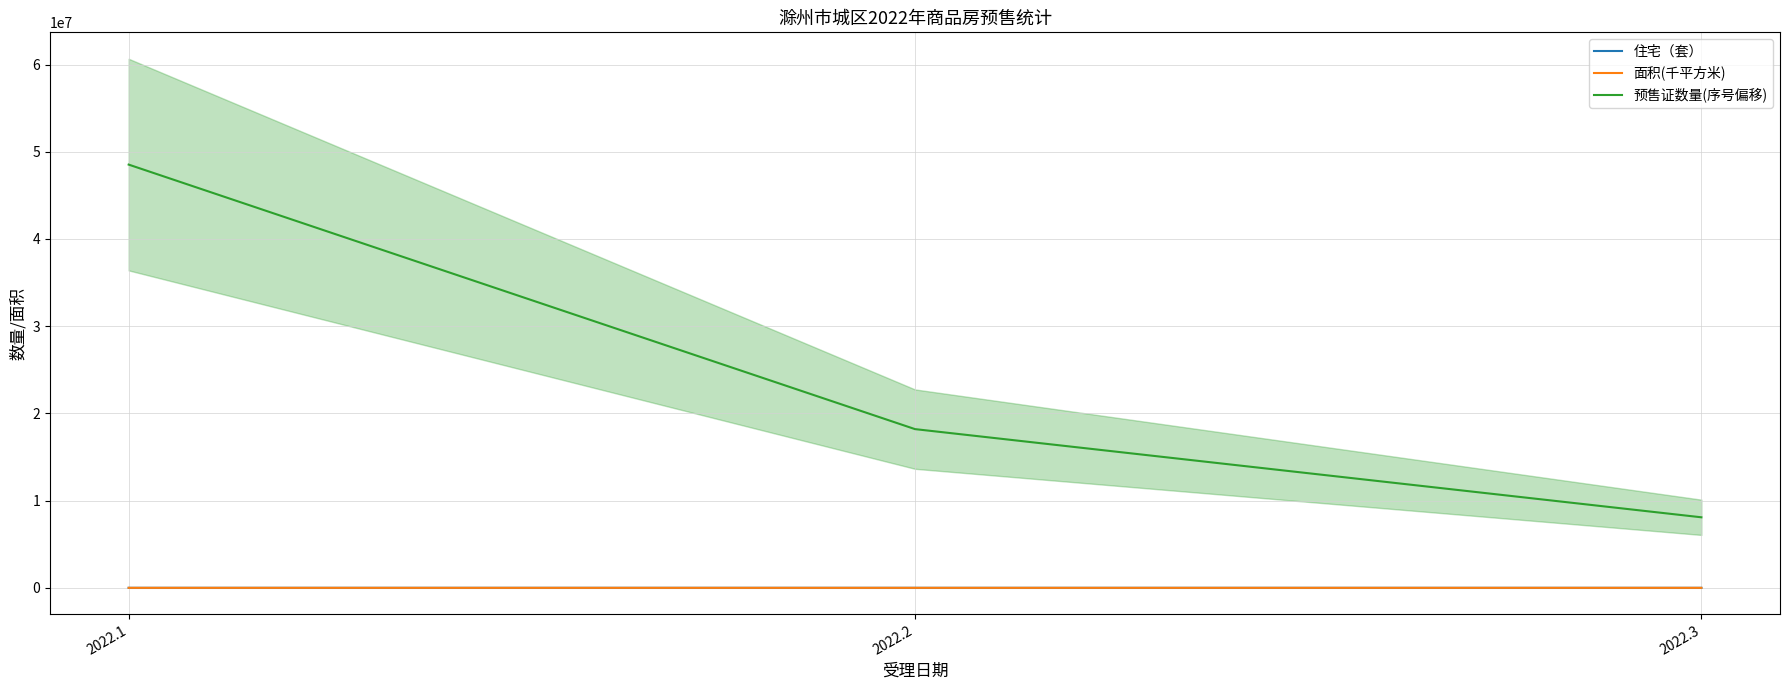

At which category does the chart reach its peak across all series?

2022.1